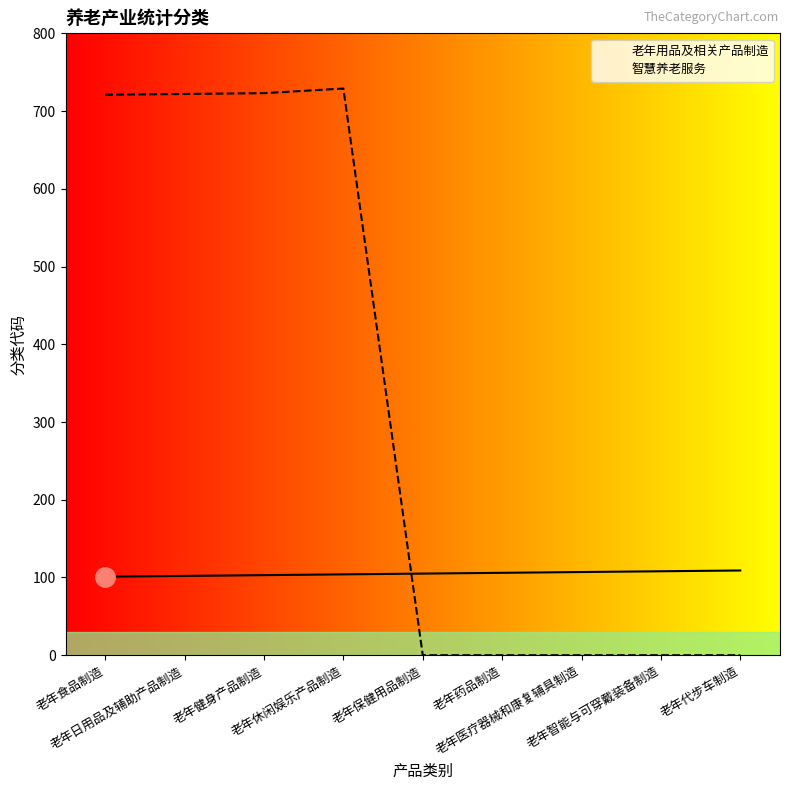

Count the number of data series in this chart.

2